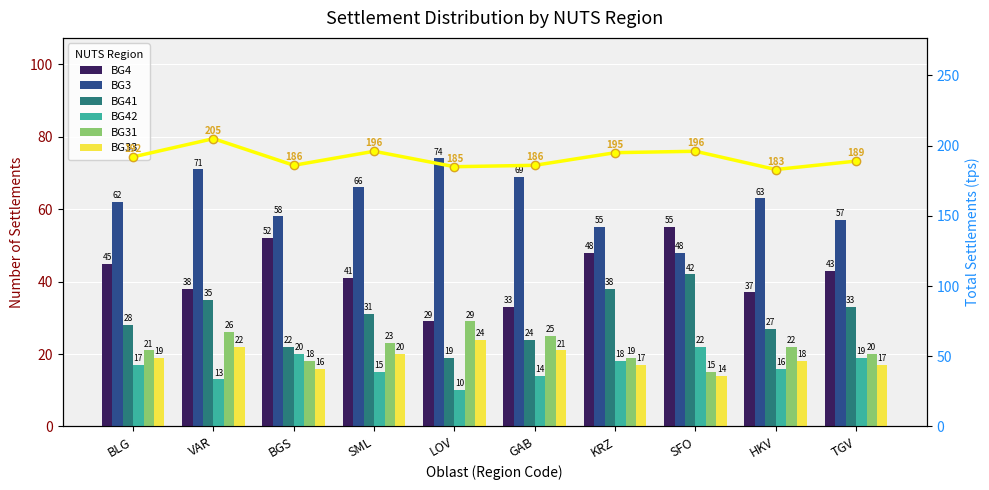

At how many categories does at least one series exceed 37?

10